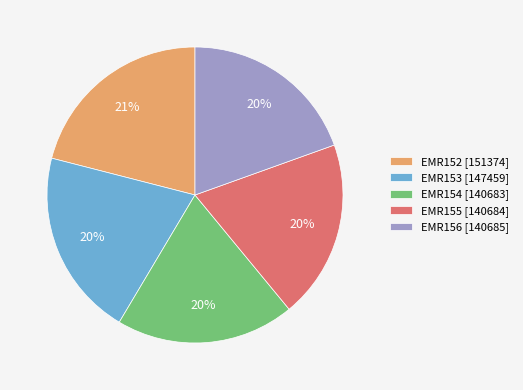

Does any single category account for the majority?

No